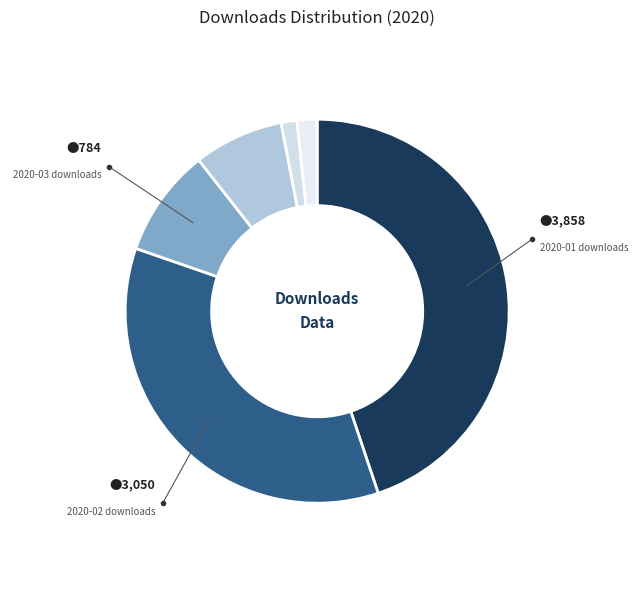

Which category has the smallest portion of the pie?

2020-05